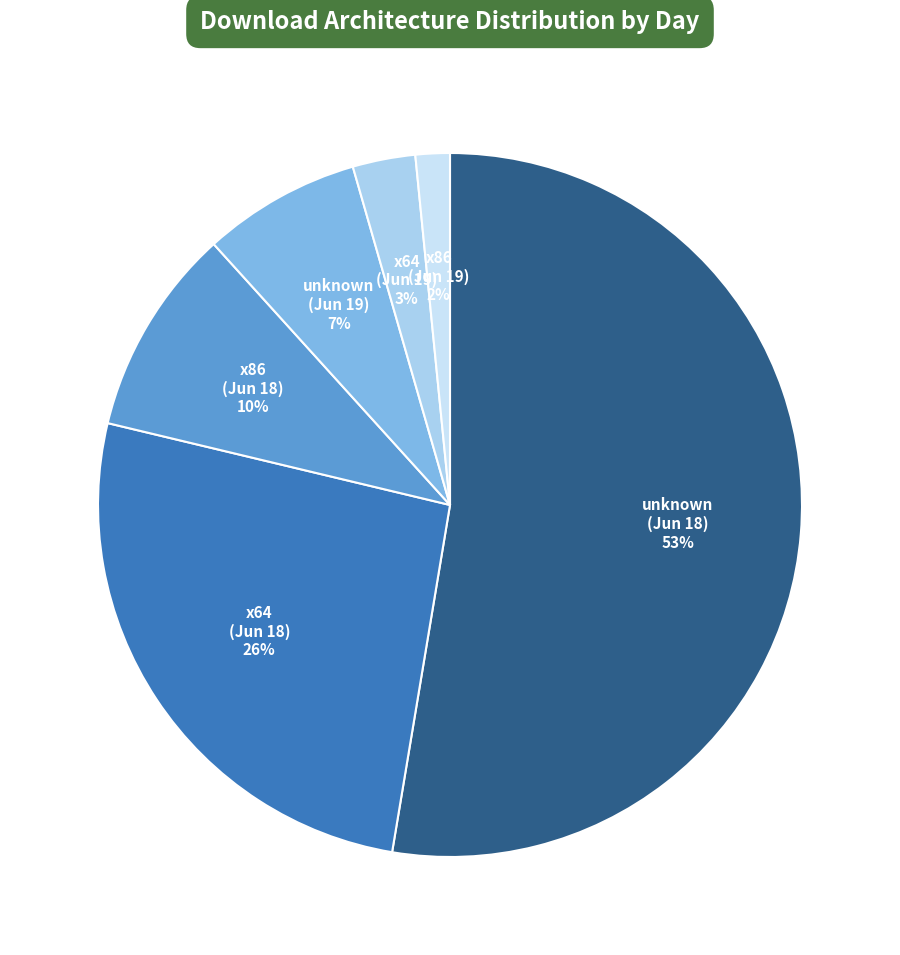

Count the number of slices in the pie.

6